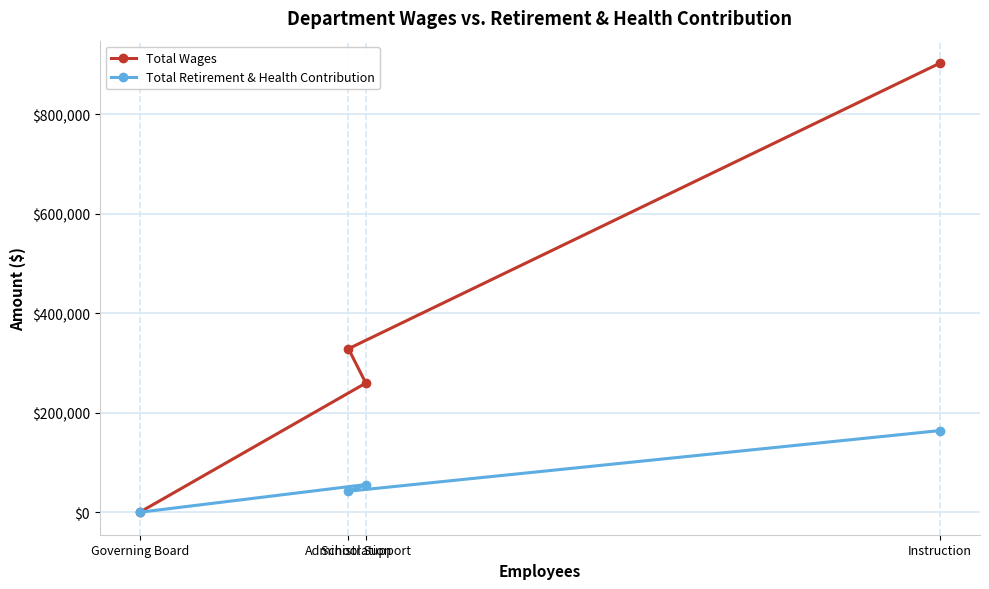

Reading right to left, what are all the values shown in this chart?

Total Wages: Instruction=902642	School Support=259632	Administration=328638	Governing Board=0
Total Retirement & Health Contribution: Instruction=164172	School Support=55730	Administration=42312	Governing Board=0